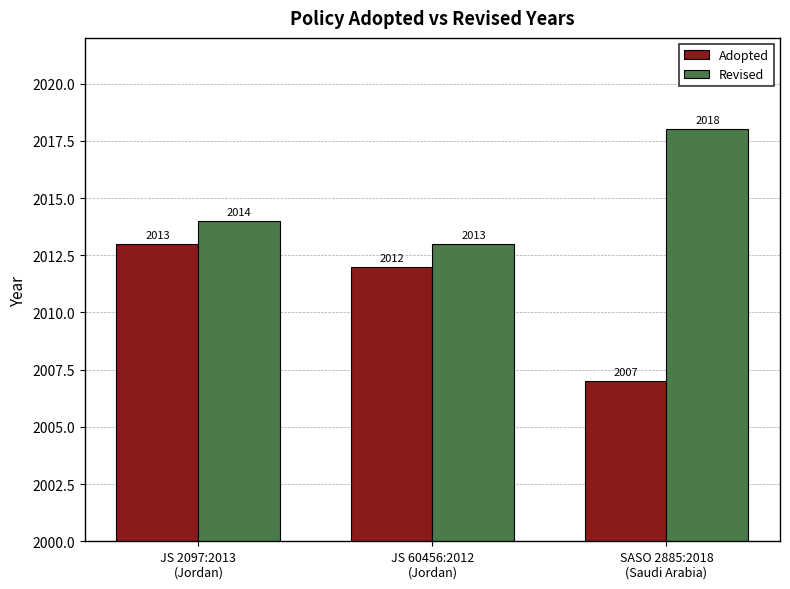

The Adopted series shows 2012 at JS 60456:2012
(Jordan). True or false?

True